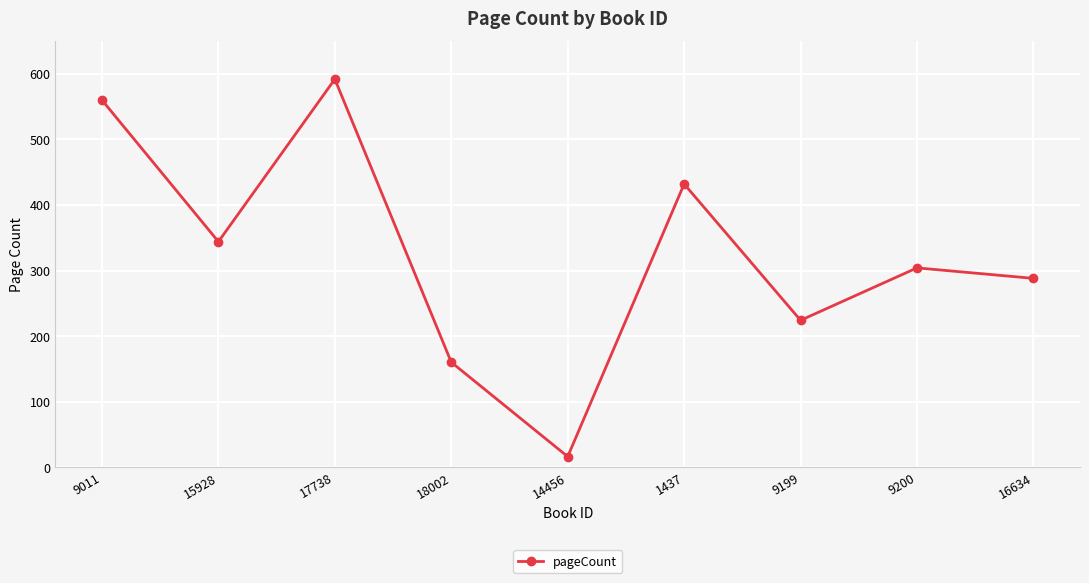

Rank the categories by value from highest to lowest.

17738, 9011, 1437, 15928, 9200, 16634, 9199, 18002, 14456